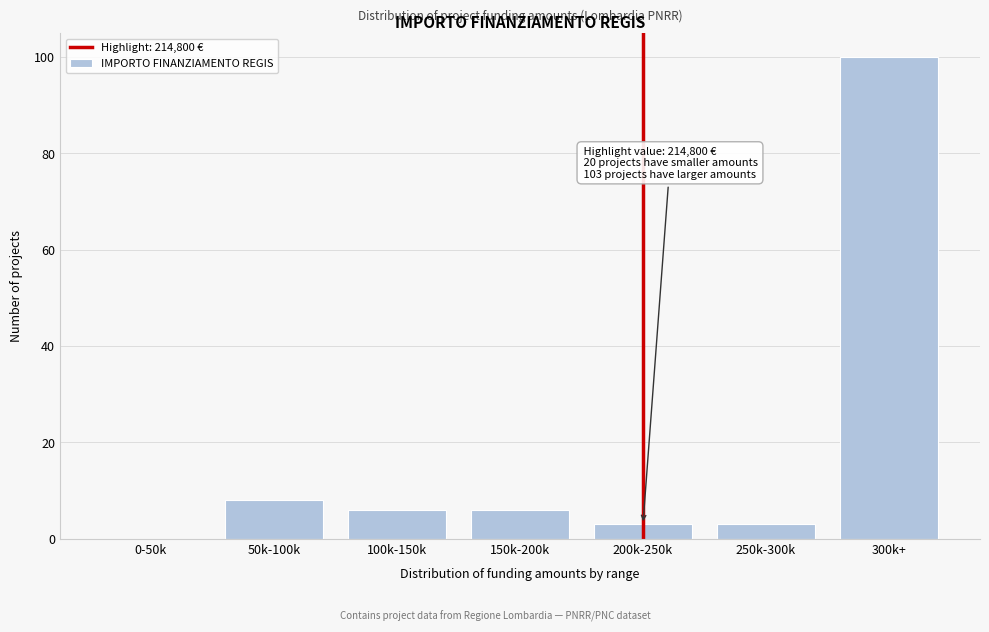

Reading right to left, transcribe all the data shown in this chart.

300k+=100	250k-300k=3	200k-250k=3	150k-200k=6	100k-150k=6	50k-100k=8	0-50k=0